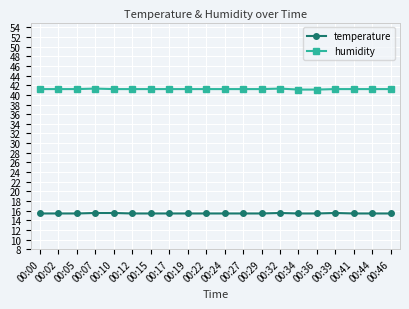

True or false: temperature and humidity intersect in this chart.

False